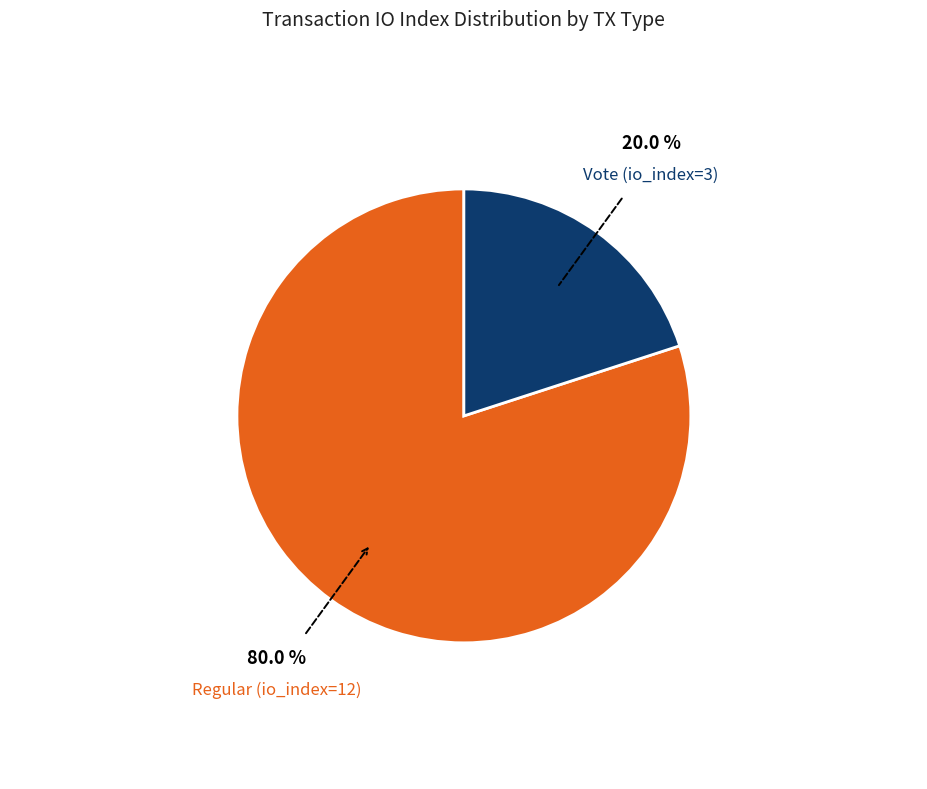

Count the number of slices in the pie.

2